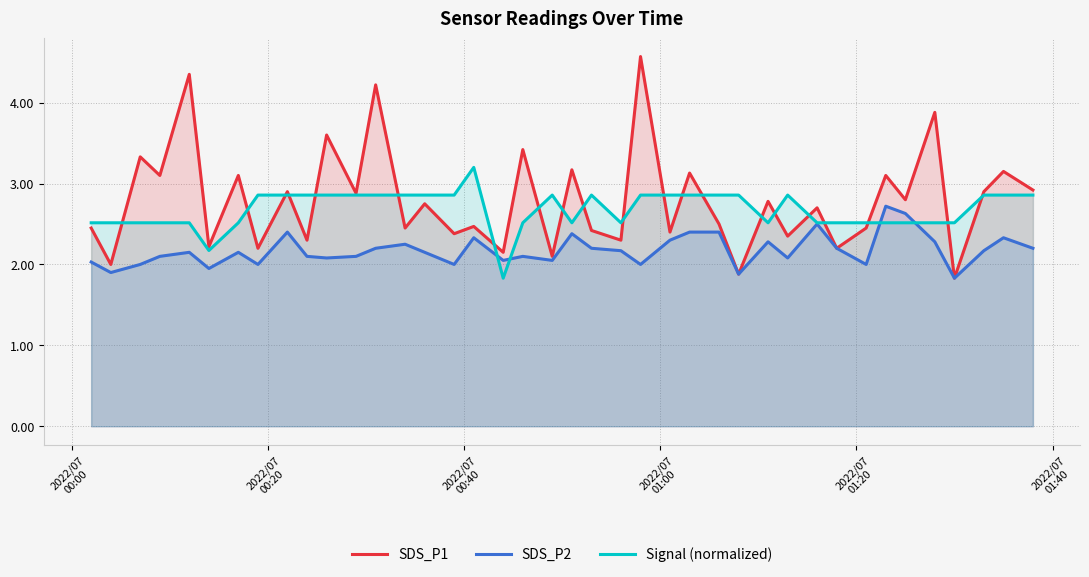

Rank the series by their average value, from lowest to highest.

SDS_P2, Signal (normalized), SDS_P1